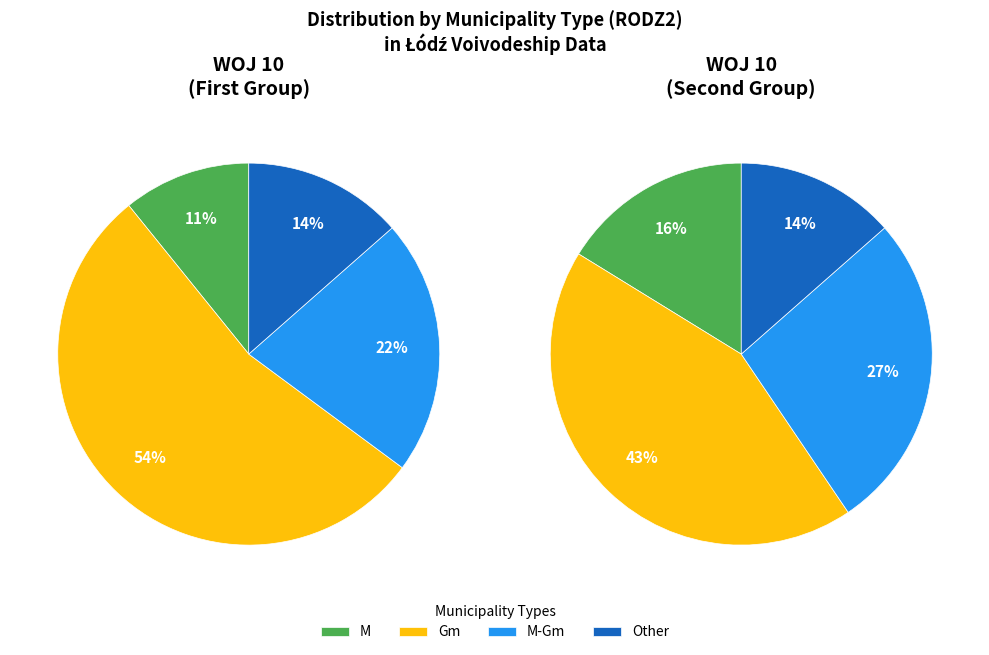

Approximately how many times larger is the value at M-Gm compared to Other?

1.6